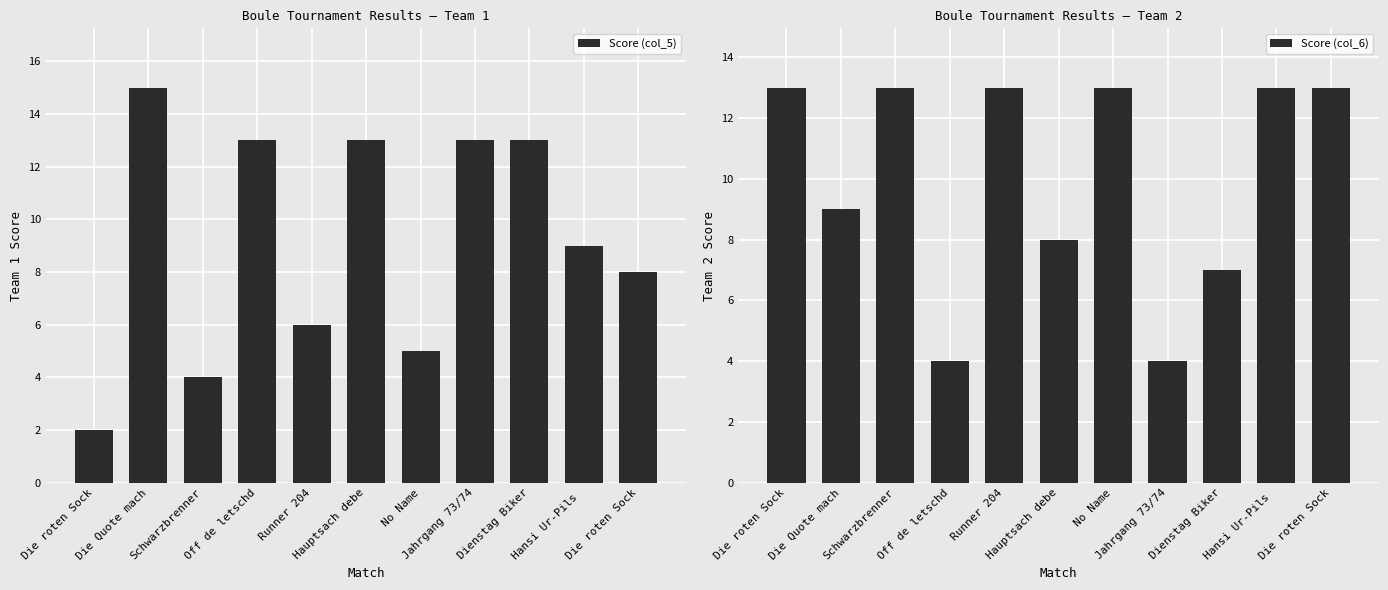

At which category does the chart reach its minimum across all series?

Die roten Sock